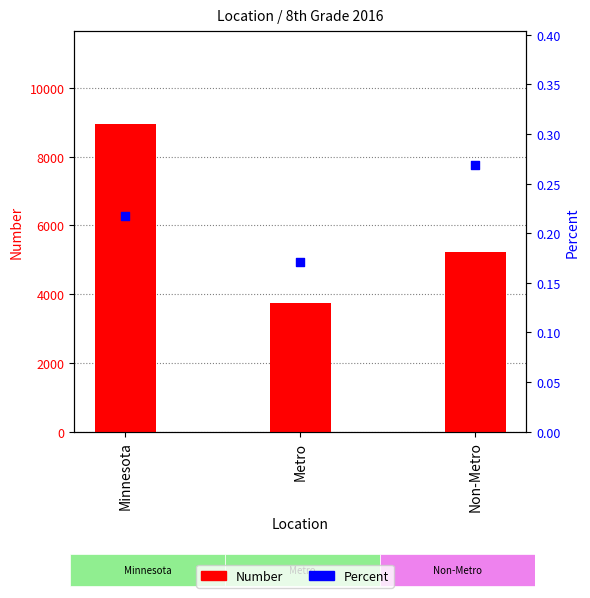

What are all the series names shown in the legend?

Number, Percent